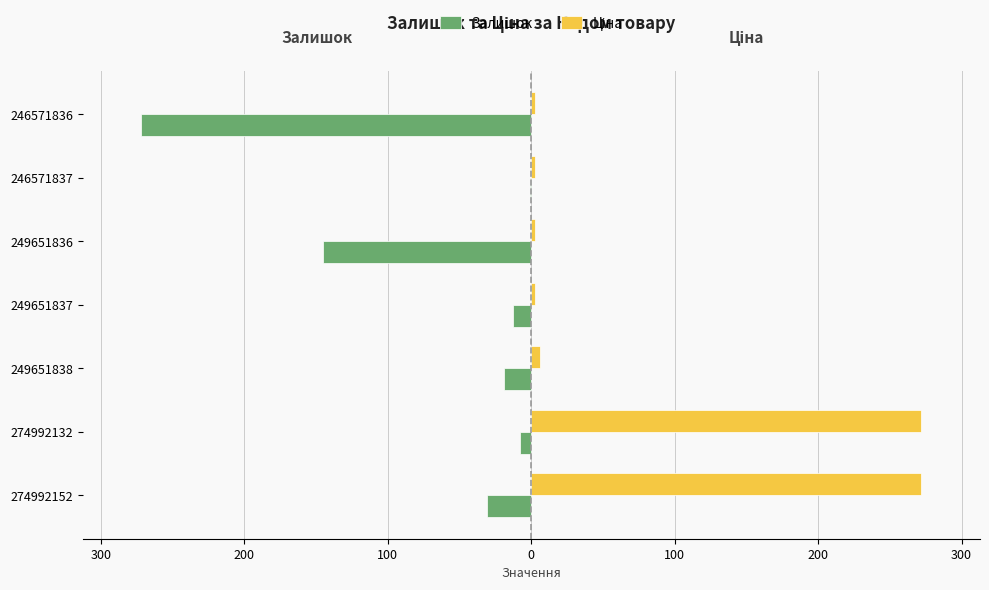

Count the number of data series in this chart.

2